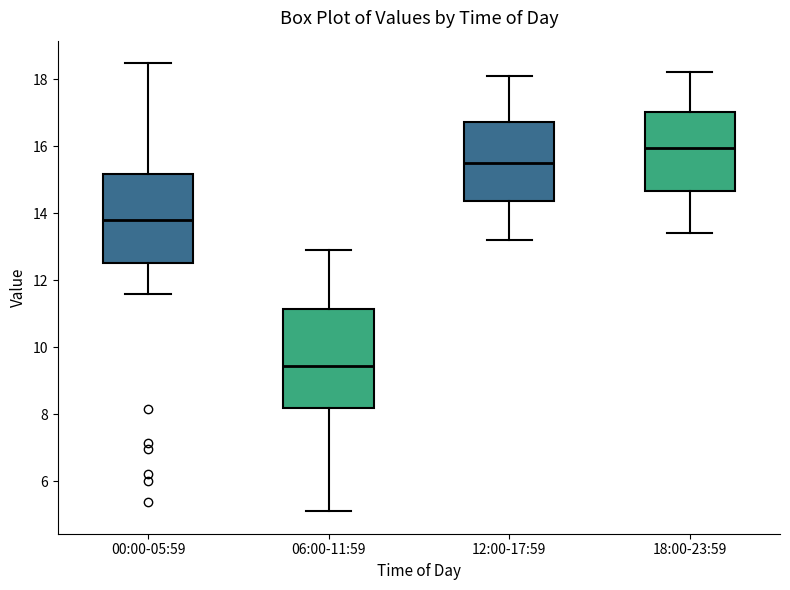

Reading left to right, read every box against the y-axis: the position of its median line, the range the box covers, and the ends of its whiskers. The values are not printed on the chart, so give them approximately, as read against the axis.

00:00-05:59: median 13.8, box 12.6 to 15.2, whiskers 11.6 to 18.4
06:00-11:59: median 9.4, box 8.2 to 11.2, whiskers 5.2 to 13.0
12:00-17:59: median 15.6, box 14.4 to 16.8, whiskers 13.2 to 18.2
18:00-23:59: median 16.0, box 14.6 to 17.0, whiskers 13.4 to 18.2